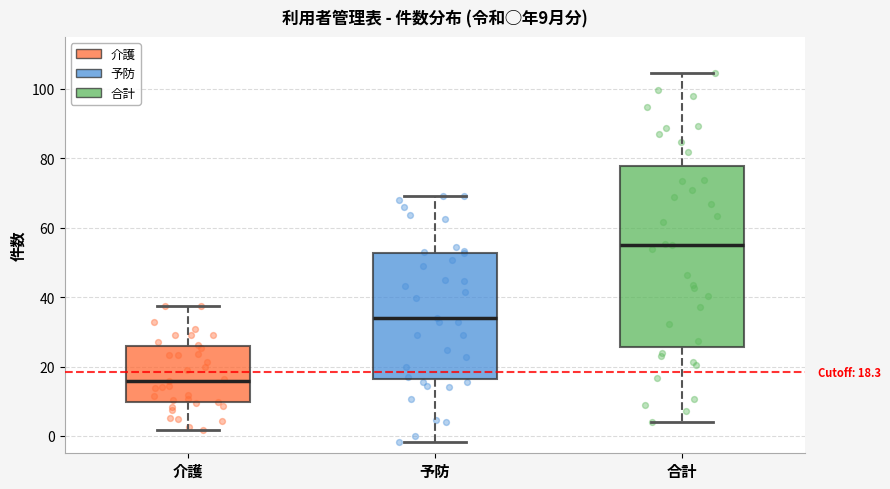

Which box has the highest median line?

合計